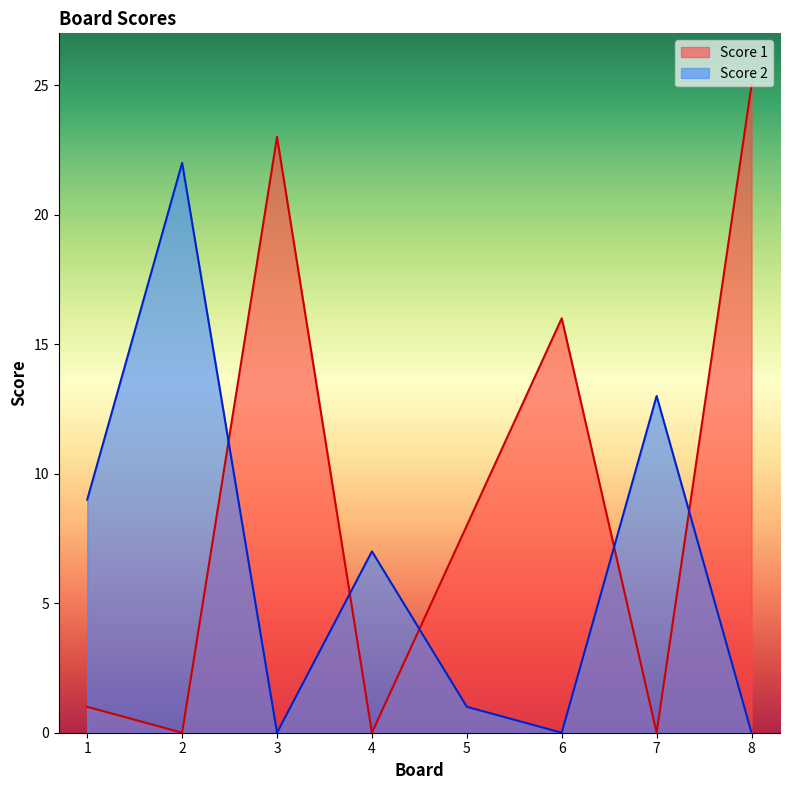

In Score 1, how many points are lower than both neighbors (excluding endpoints)?

3